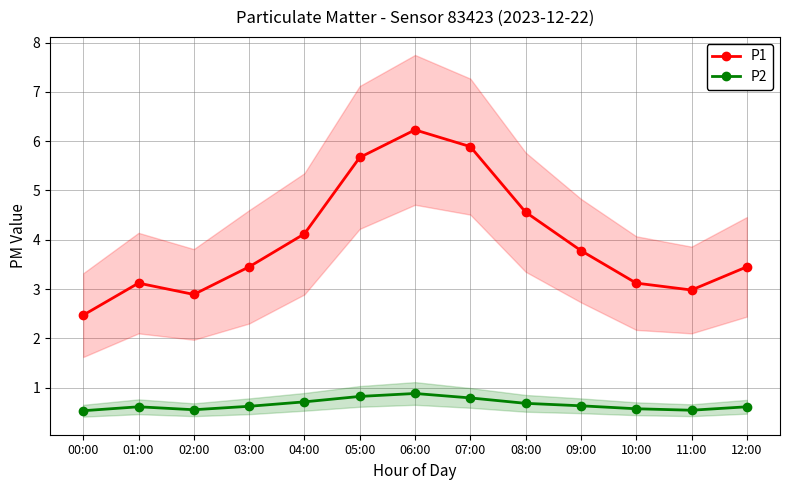

What is the difference between the highest and lowest values at 09:00?

3.1